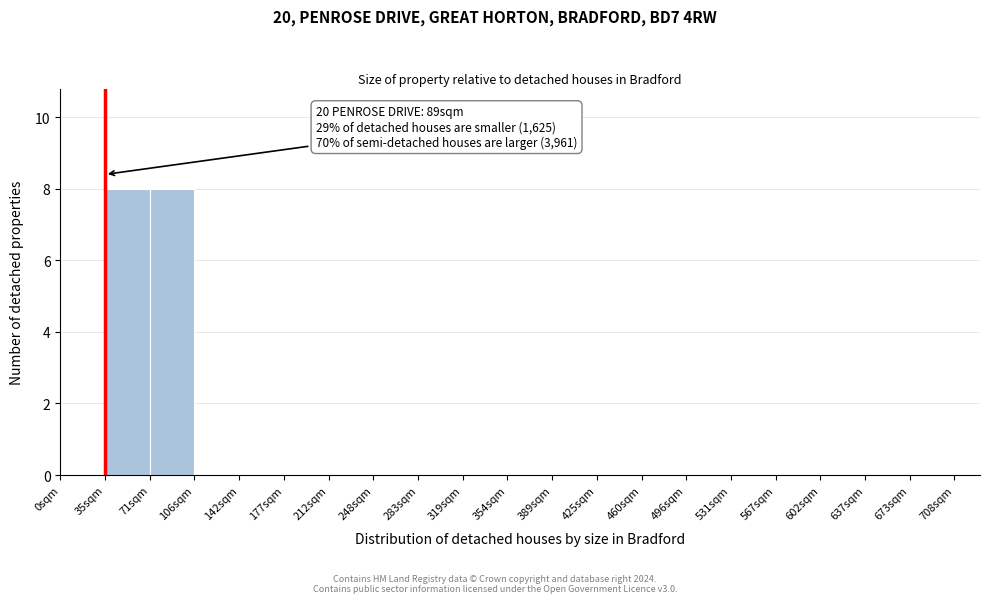

Reading left to right, what are all the values shown in this chart?

35sqm=8	71sqm=8	106sqm=0	142sqm=0	177sqm=0	212sqm=0	248sqm=0	283sqm=0	319sqm=0	354sqm=0	389sqm=0	425sqm=0	460sqm=0	496sqm=0	531sqm=0	567sqm=0	602sqm=0	637sqm=0	673sqm=0